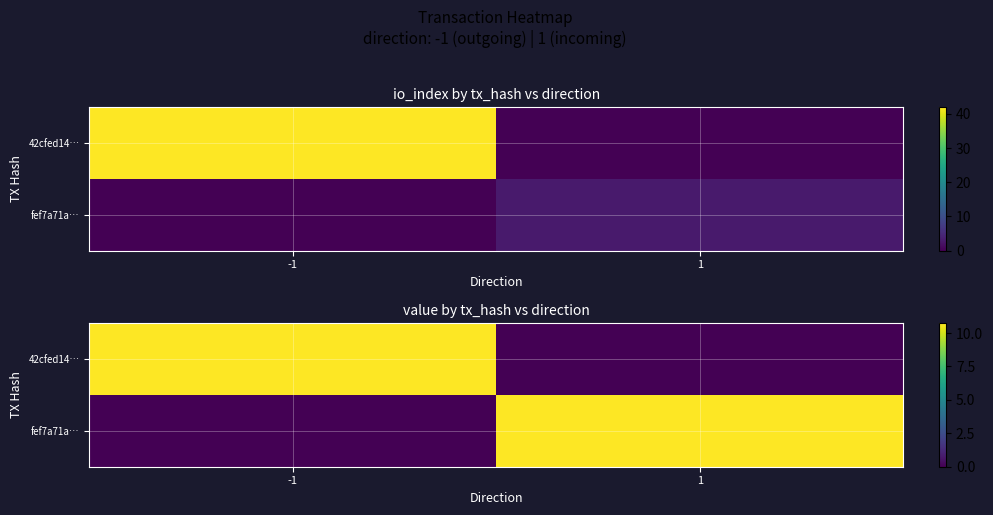

What is the difference between the maximum and minimum values in the fef7a71a… series?

10.7